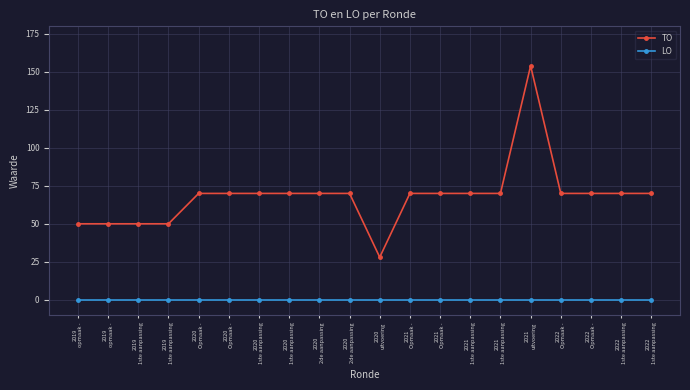

What are all the series names shown in the legend?

TO, LO